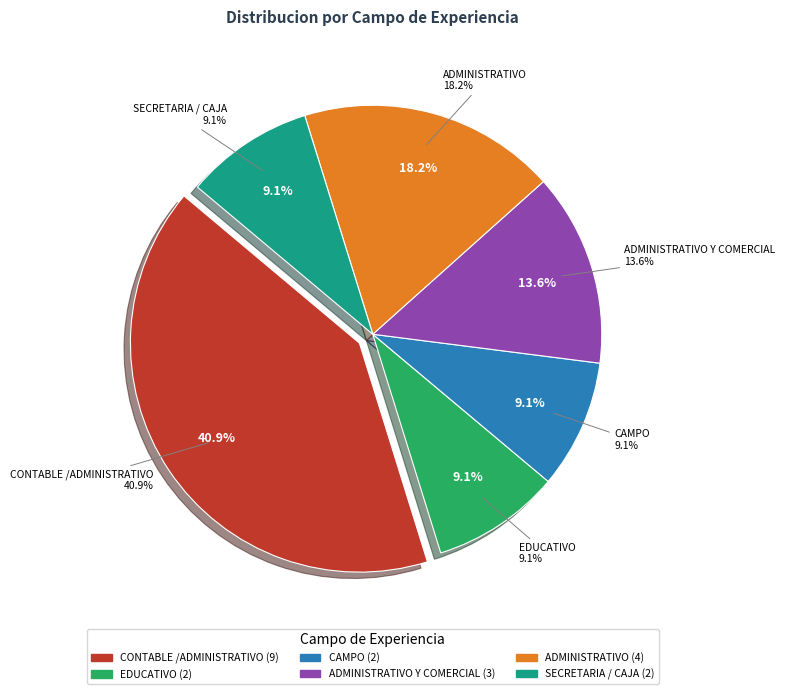

Is there any slice that represents more than half of the pie?

No